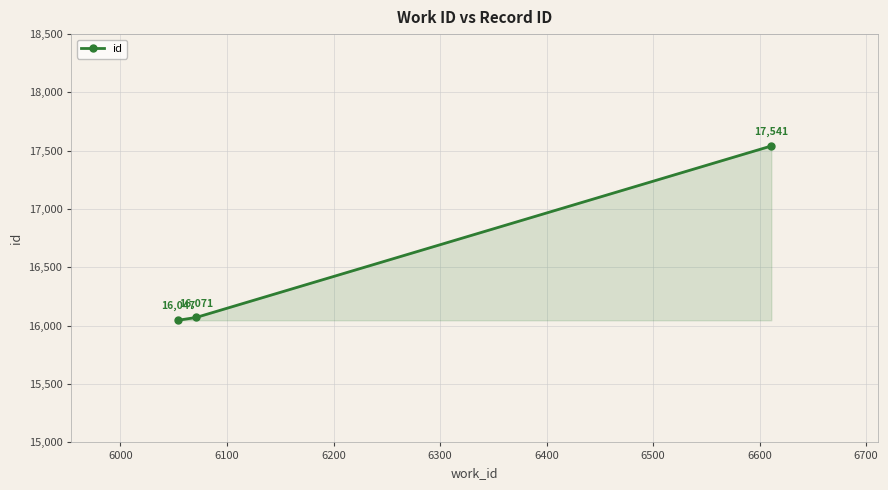

What is the value of the 3rd point from the left?

17541